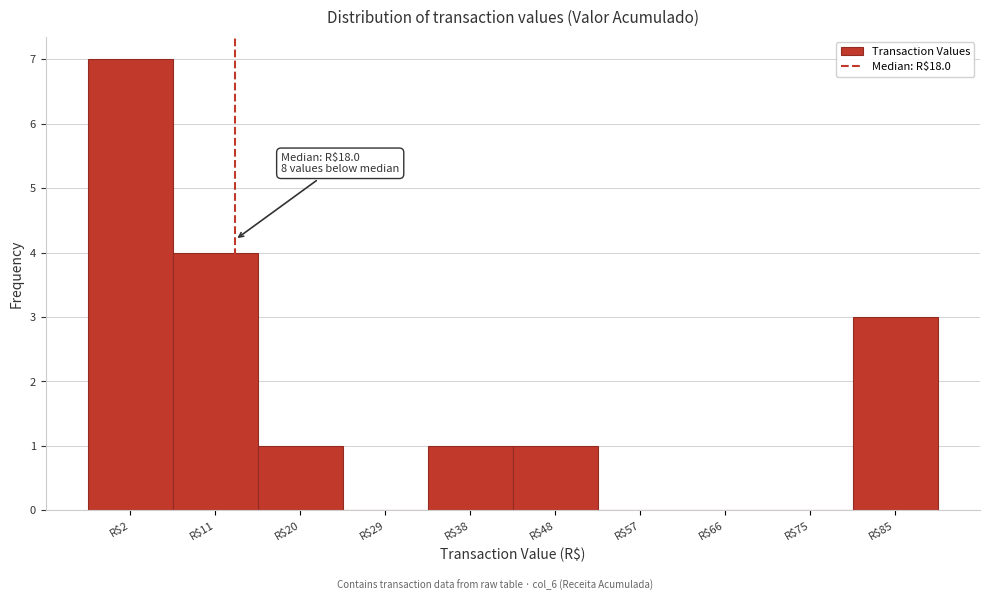

Which label corresponds to the largest value in the chart?

R$2